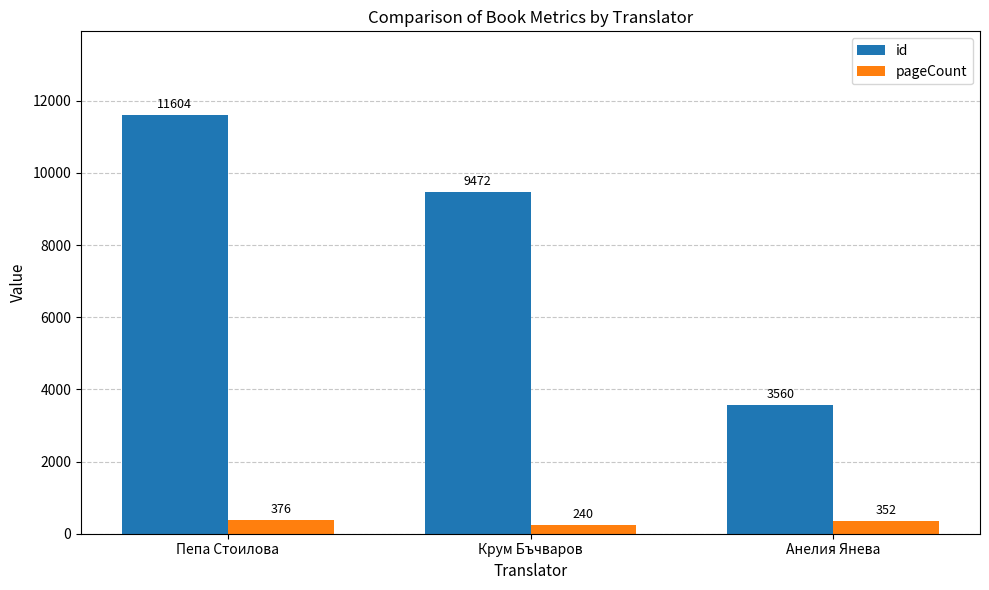

What is the value of the pageCount bar at the 2nd from the left?

240